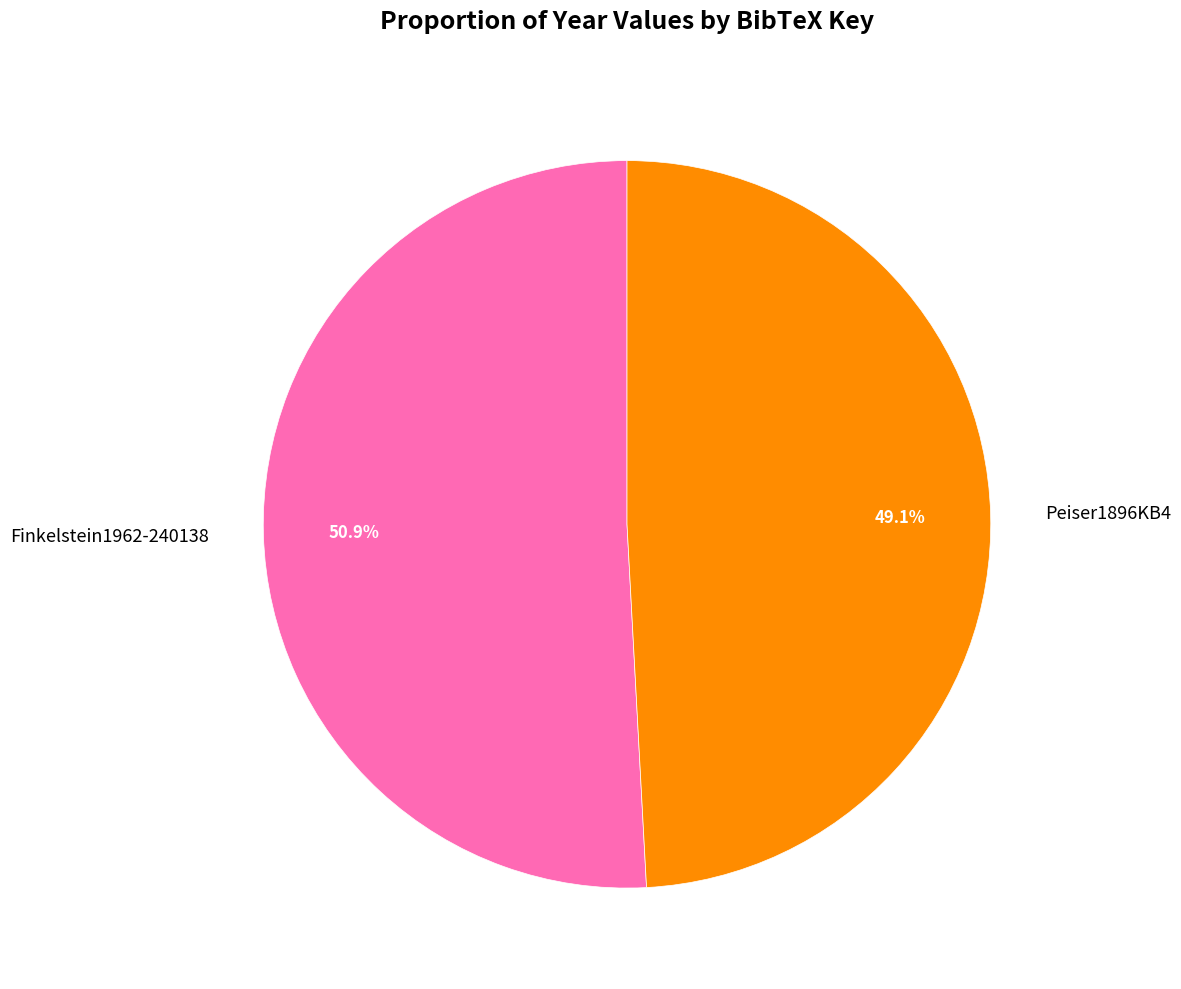

Between Finkelstein1962-240138 and Peiser1896KB4, which is larger?

Finkelstein1962-240138